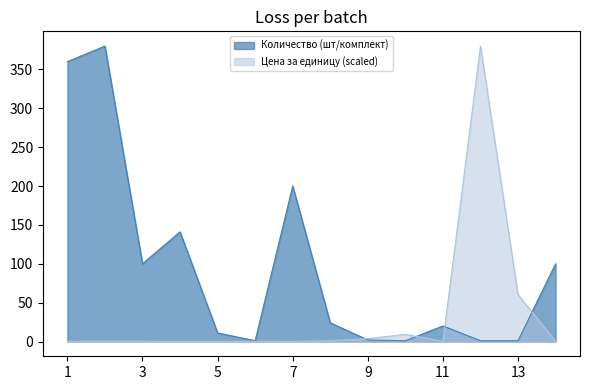

Where is Цена за единицу nearest to the value 190?

13